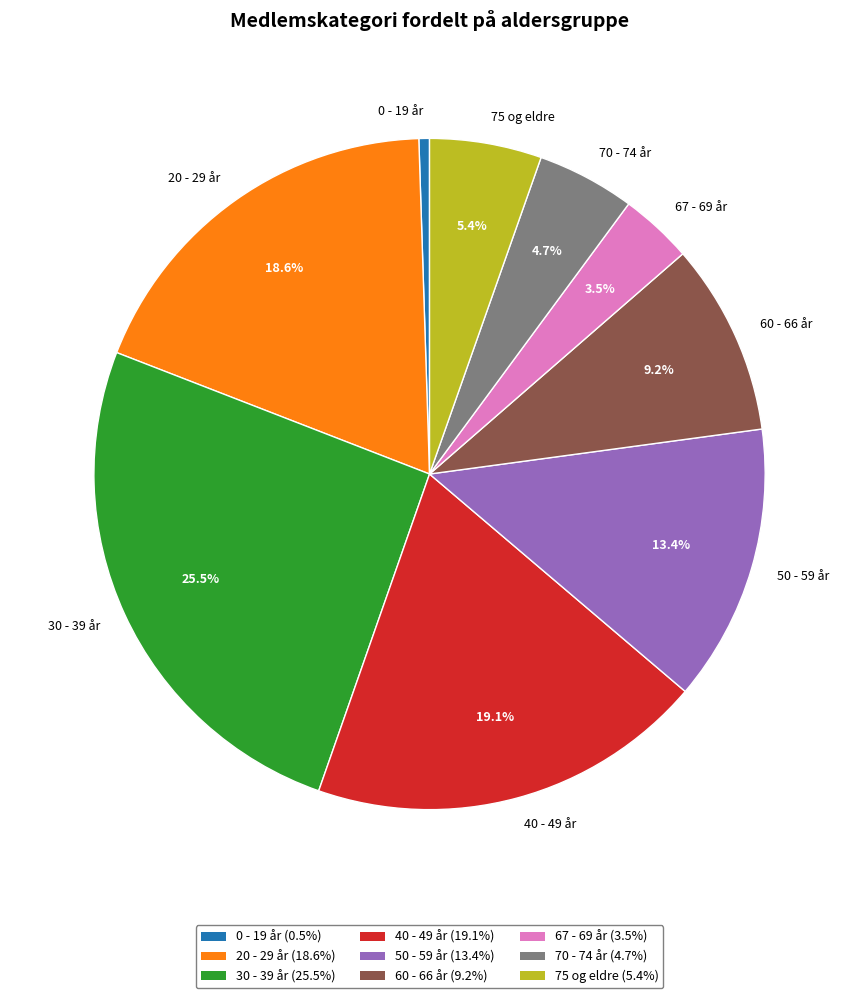

What is the smallest slice in the pie chart?

0 - 19 år